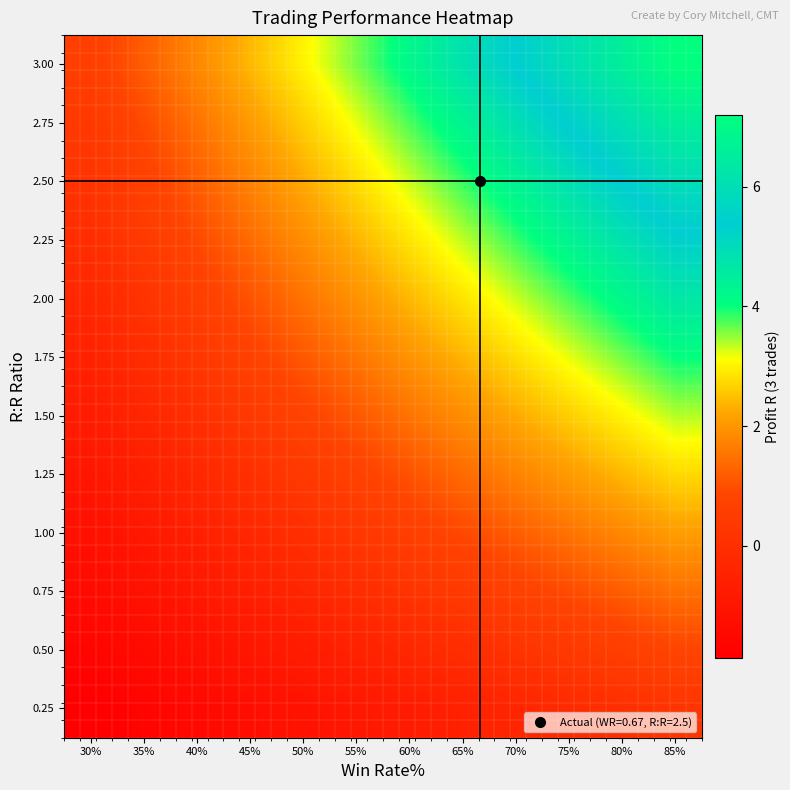

At which category is the sum across all series the highest?

85%